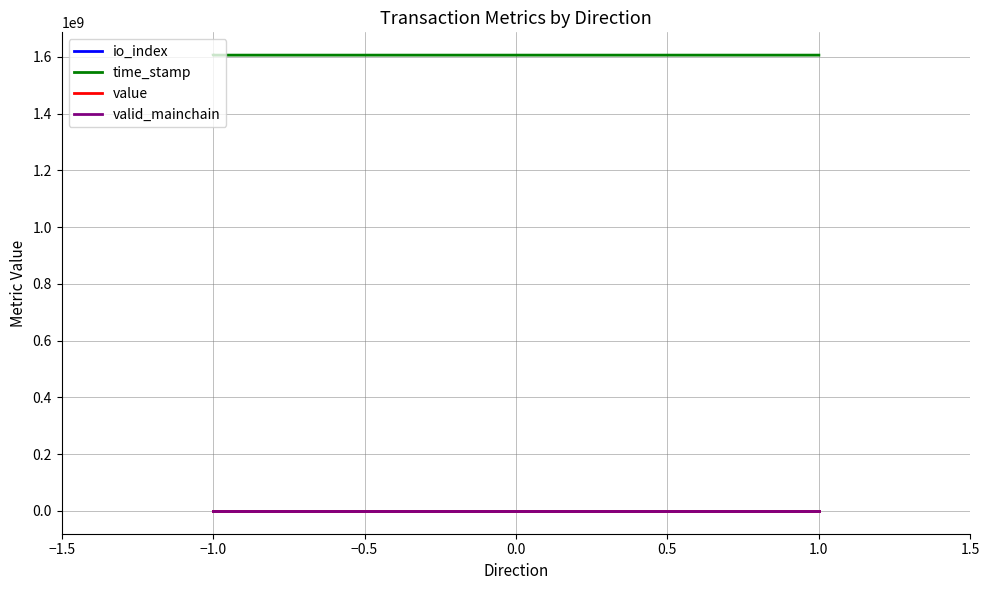

What is the average value of the valid_mainchain series?

1.0